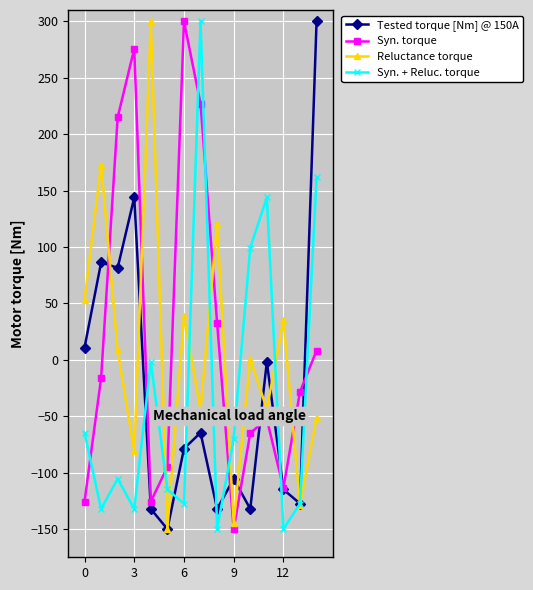

What is the smallest value displayed?

-150.0